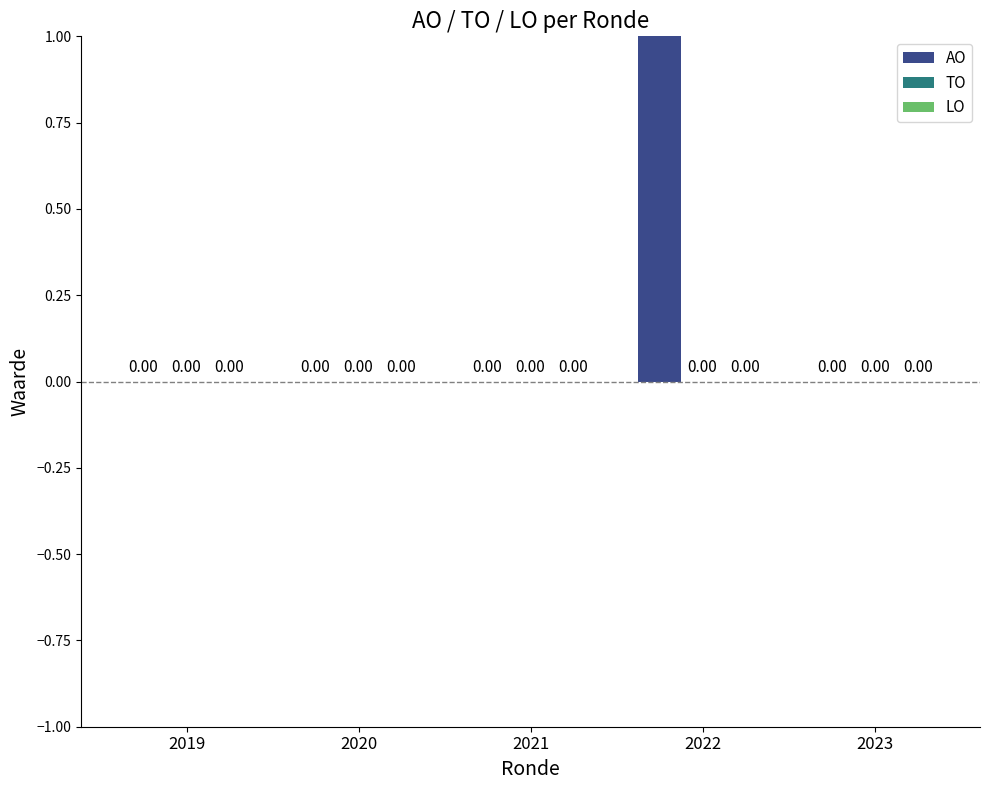

Reading right to left, what are all the values shown in this chart?

AO: 0	3	0	0	0
TO: 0	0	0	0	0
LO: 0	0	0	0	0